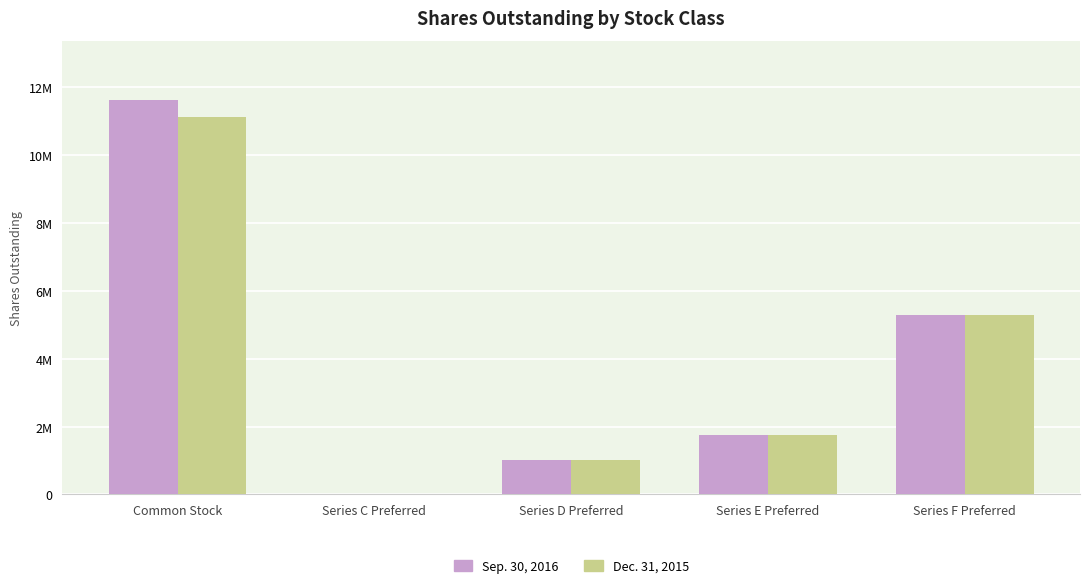

Are the bars horizontal?

No